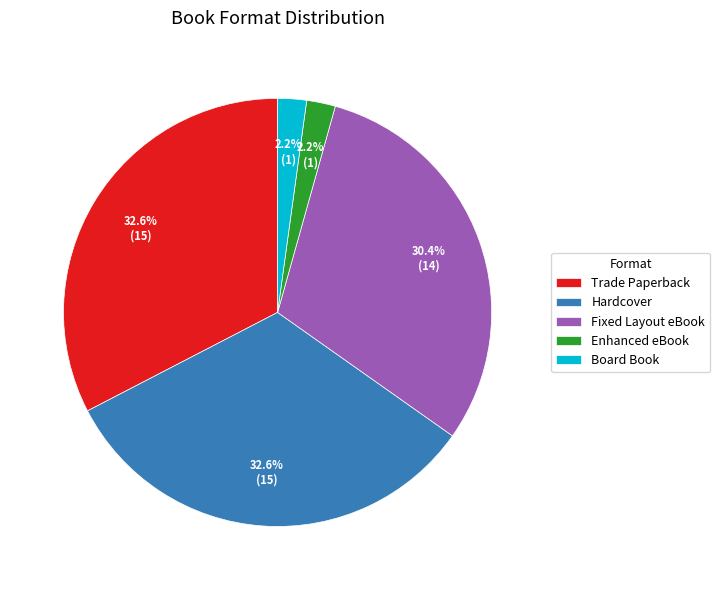

Does Trade Paperback represent more than half of the total?

No